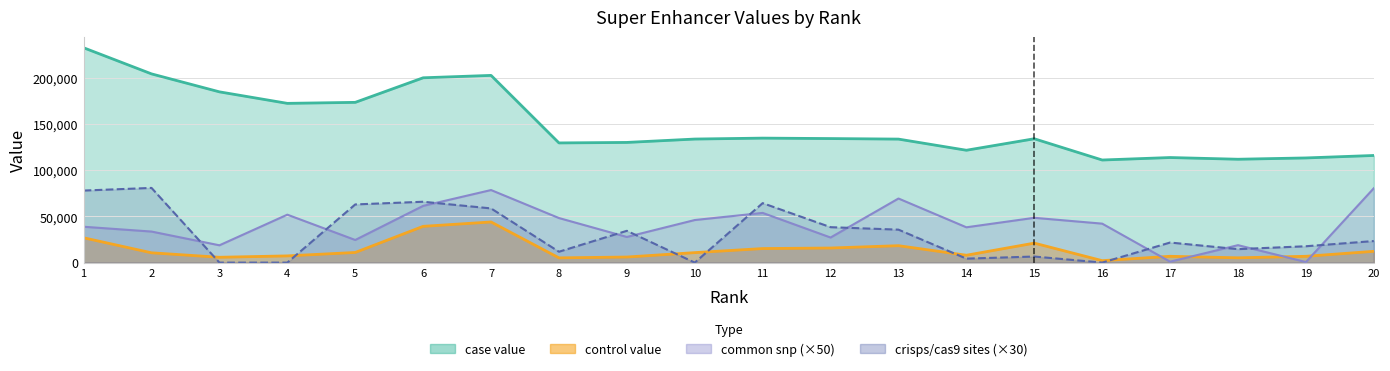

Is the value of case value at 9 greater than the value of control value at 19?

Yes